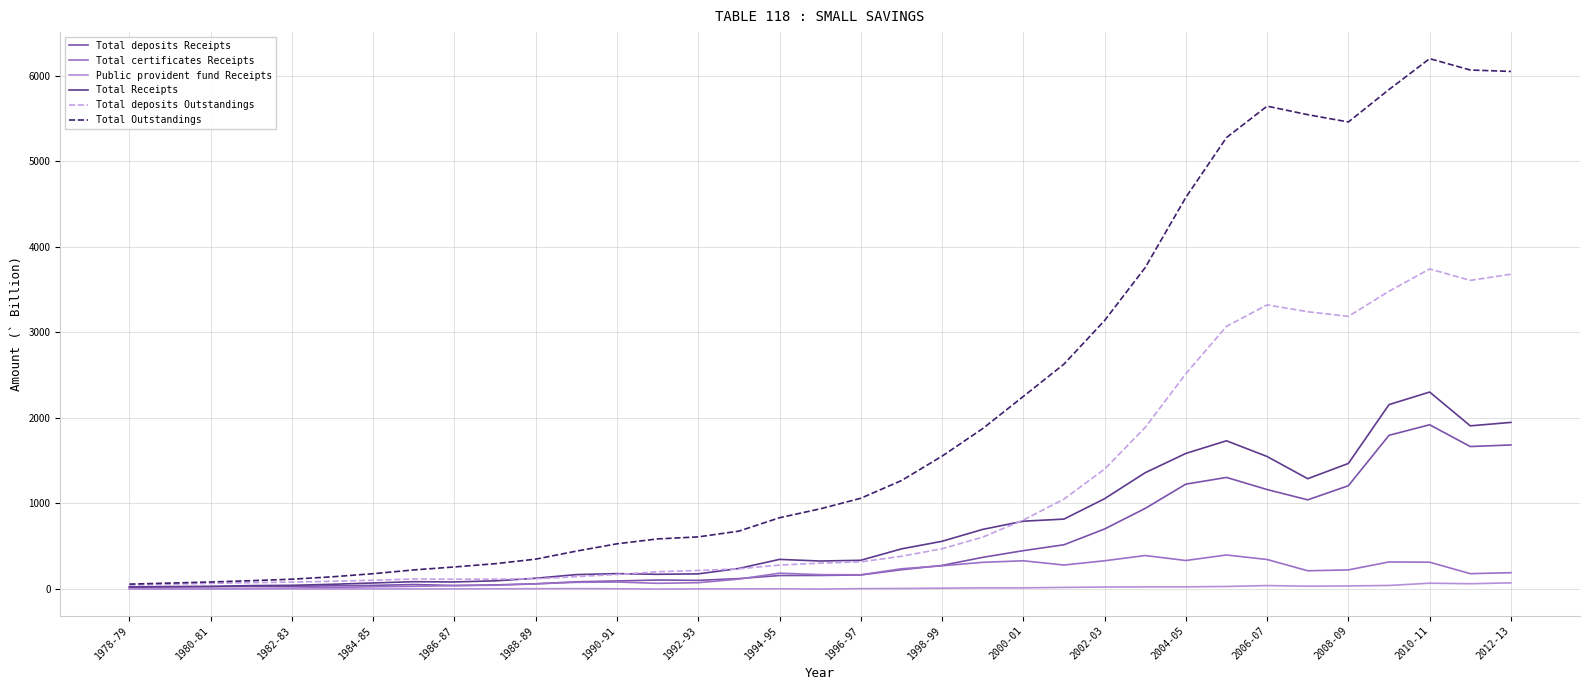

Which series has the largest total across all categories?

Total Outstandings